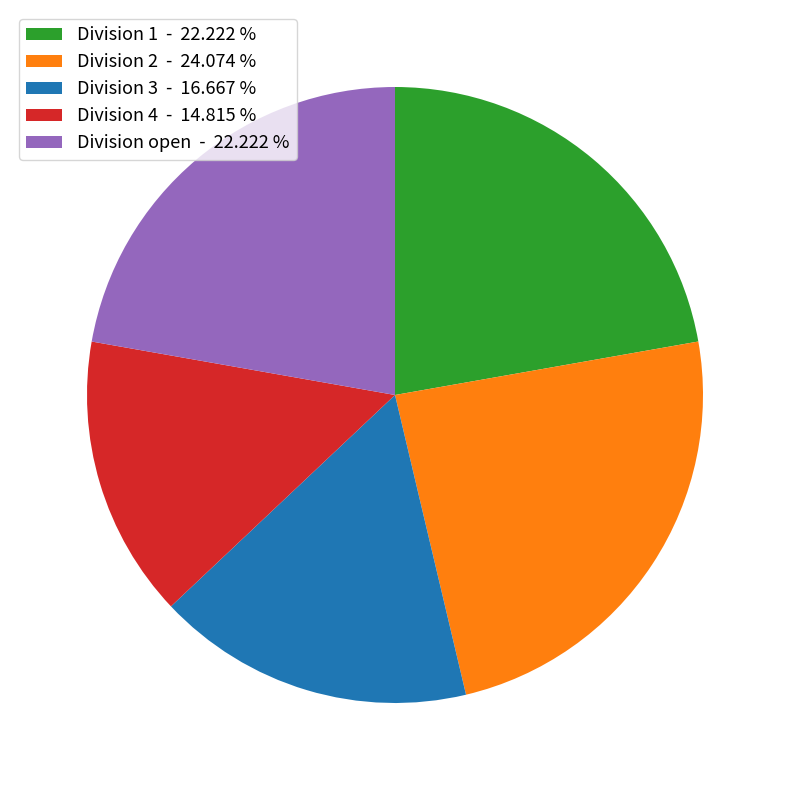

Is there any slice that represents more than half of the pie?

No